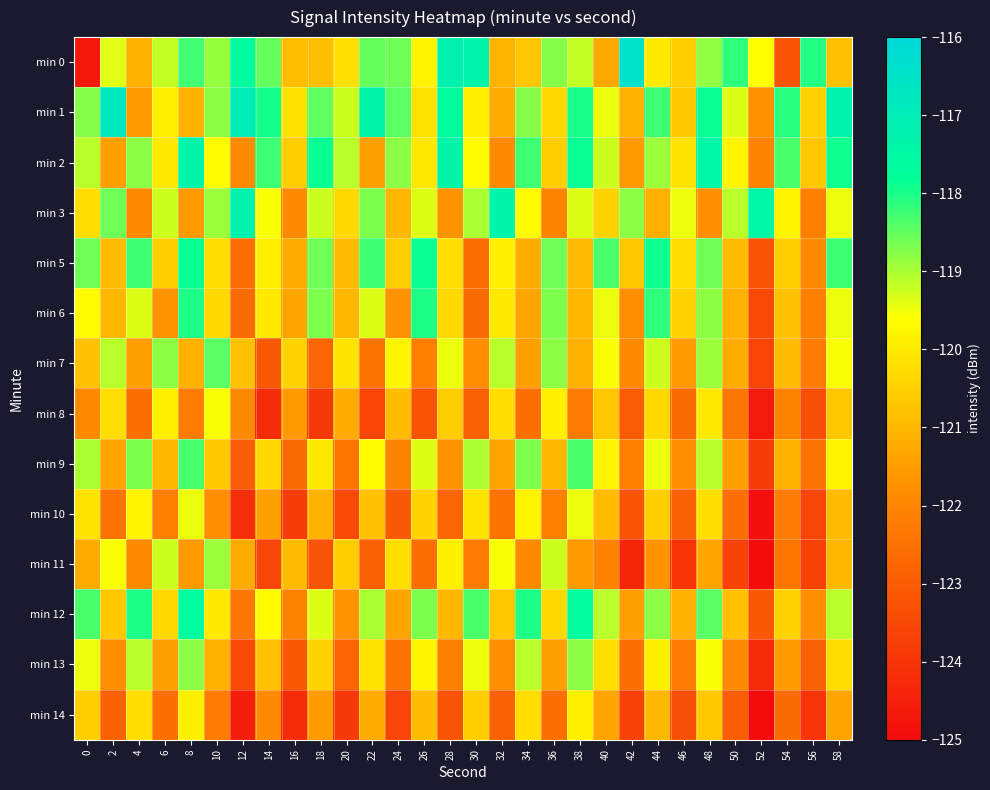

Rank the series by their maximum value, from highest to lowest.

min 0, min 1, min 3, min 2, min 12, min 5, min 6, min 9, min 7, min 13, min 11, min 10, min 8, min 14